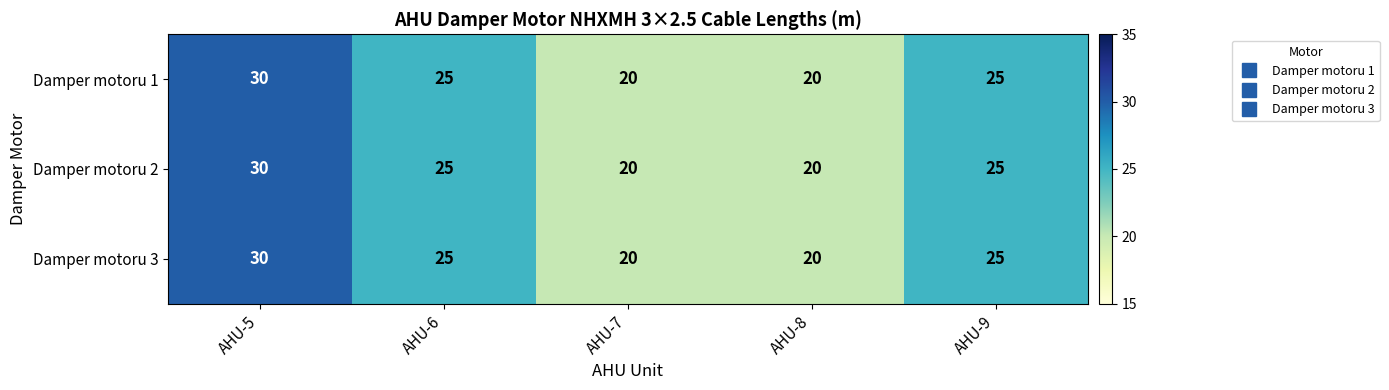

At which category is the sum across all series the highest?

AHU-5